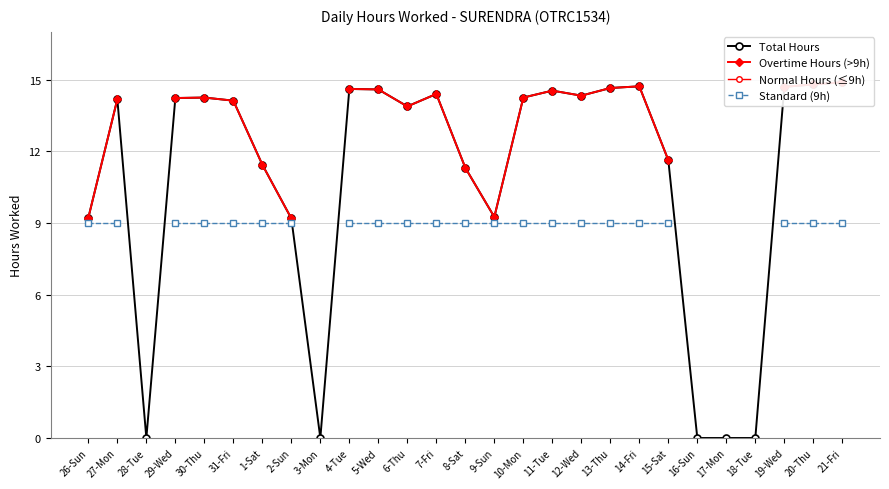

What is the difference between the Total Hours values at 14-Fri and 20-Thu?

0.1